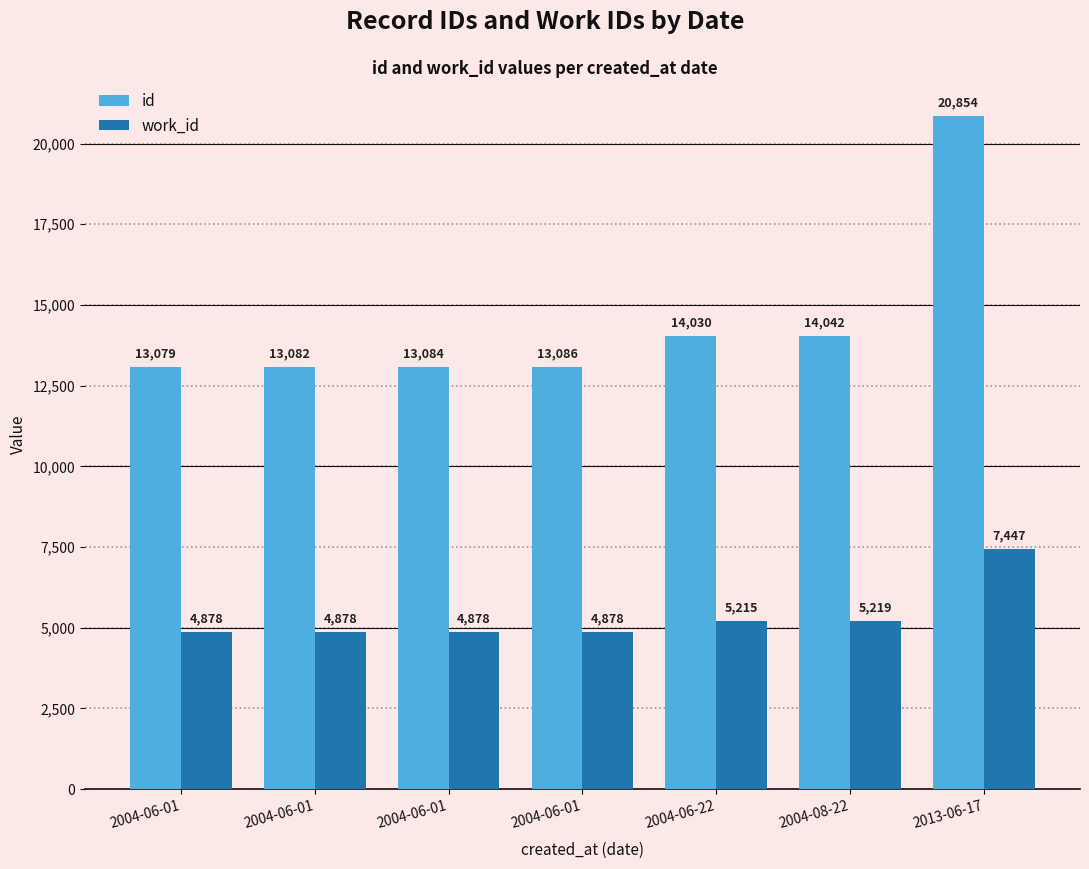

How many groups of bars are there?

7